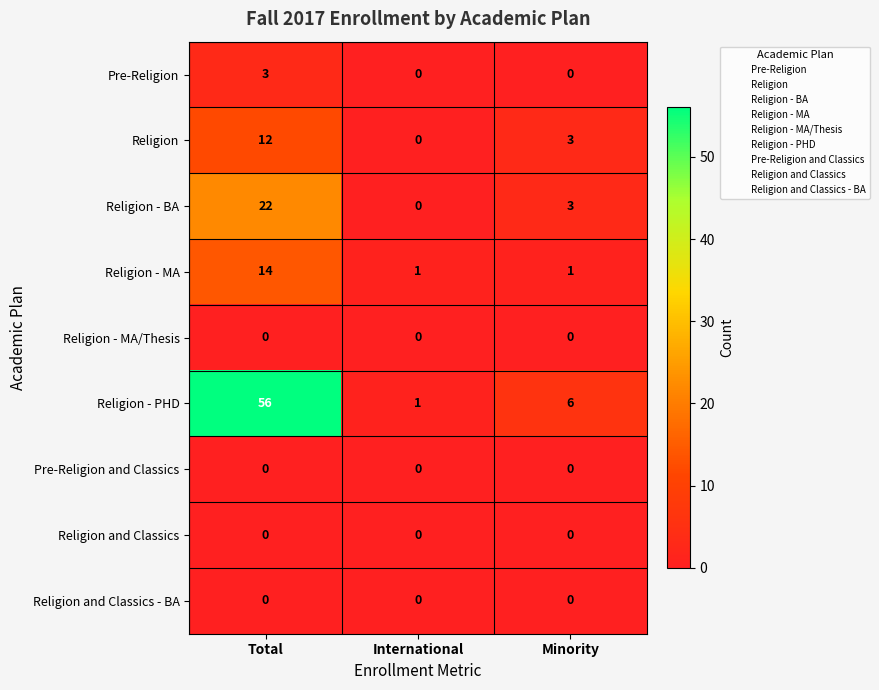

At which category does the chart reach its peak across all series?

Total